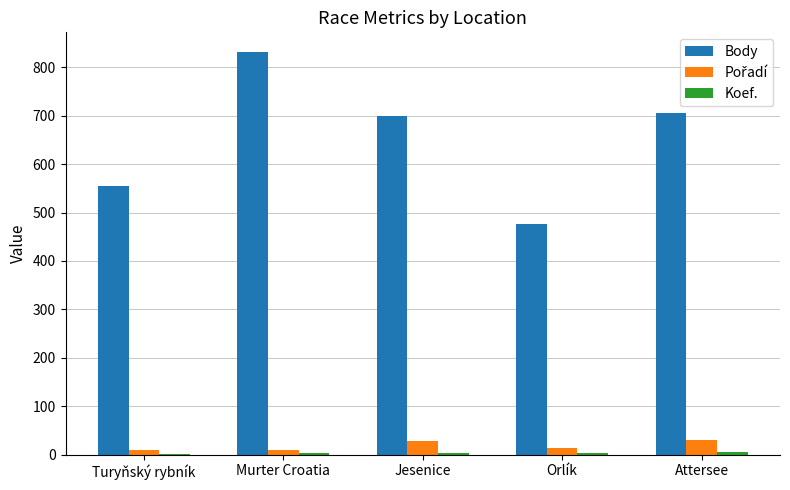

How many categories are shown in the chart?

5